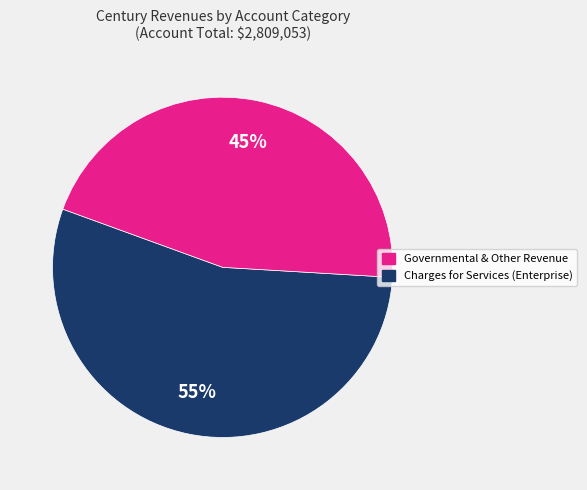

Is there any slice that represents more than half of the pie?

Yes